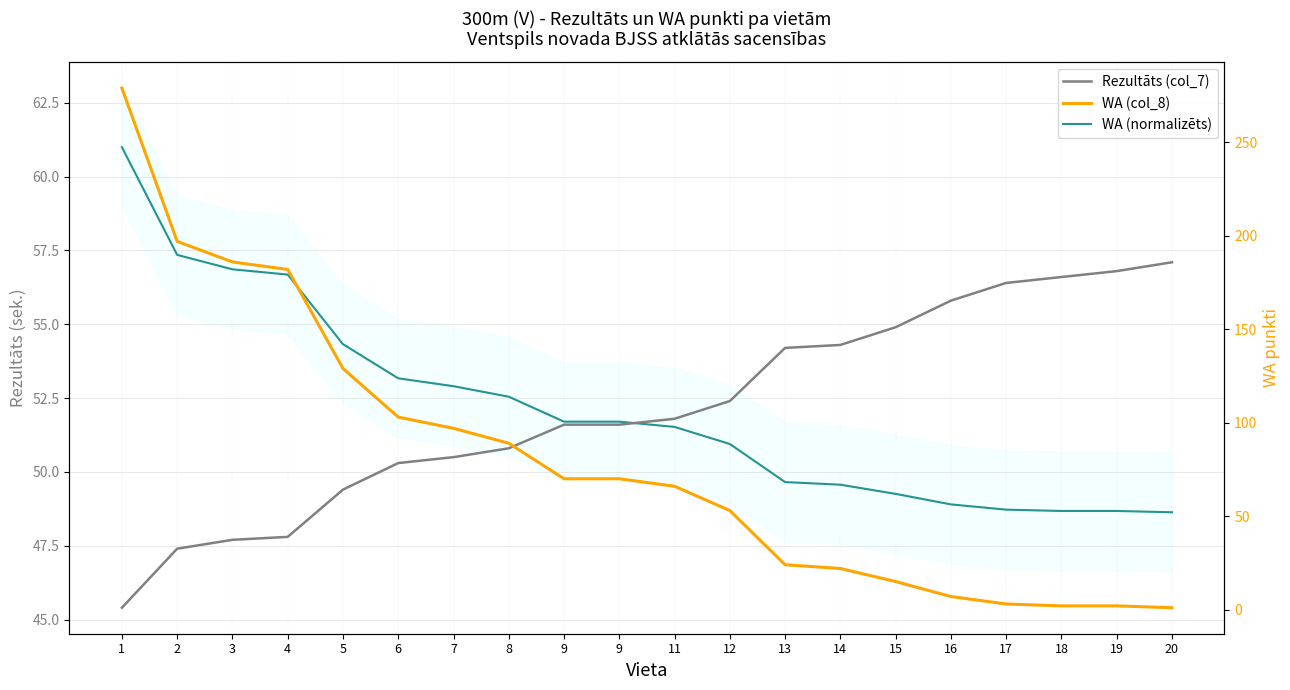

What is the spread (max minus min) of values at 1?

233.6